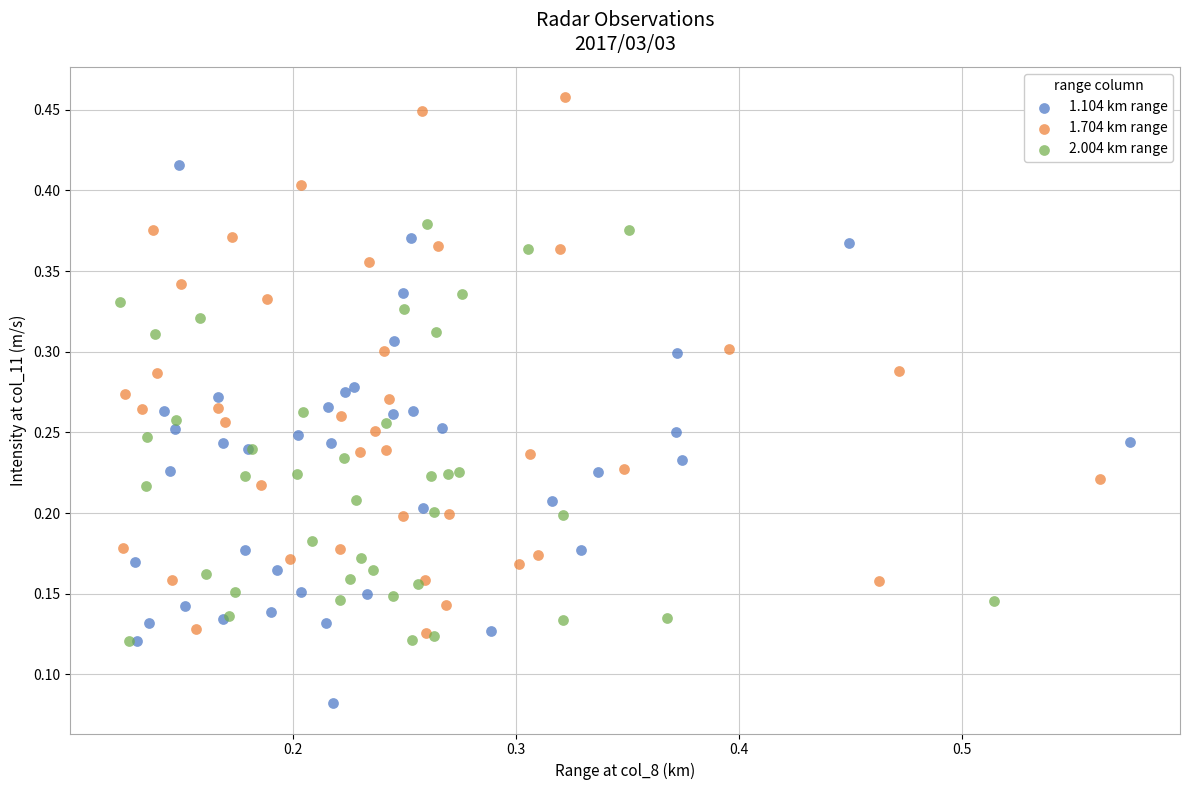

What are all the series names shown in the legend?

1.104 km range, 1.704 km range, 2.004 km range